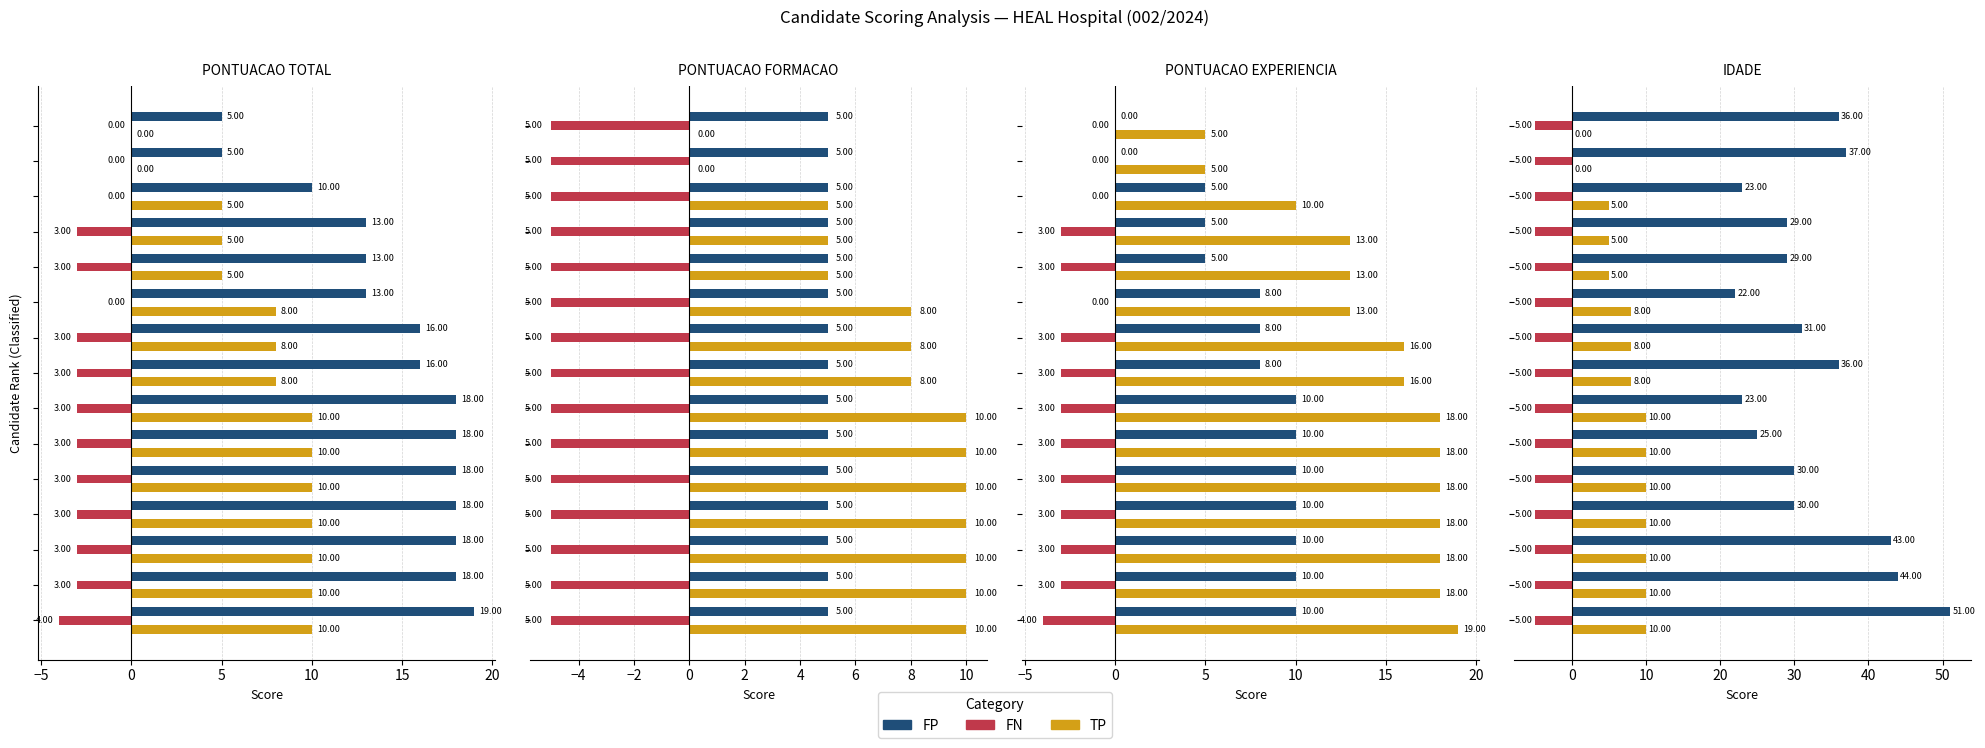

The FP series shows 40.6 at 12. True or false?

False